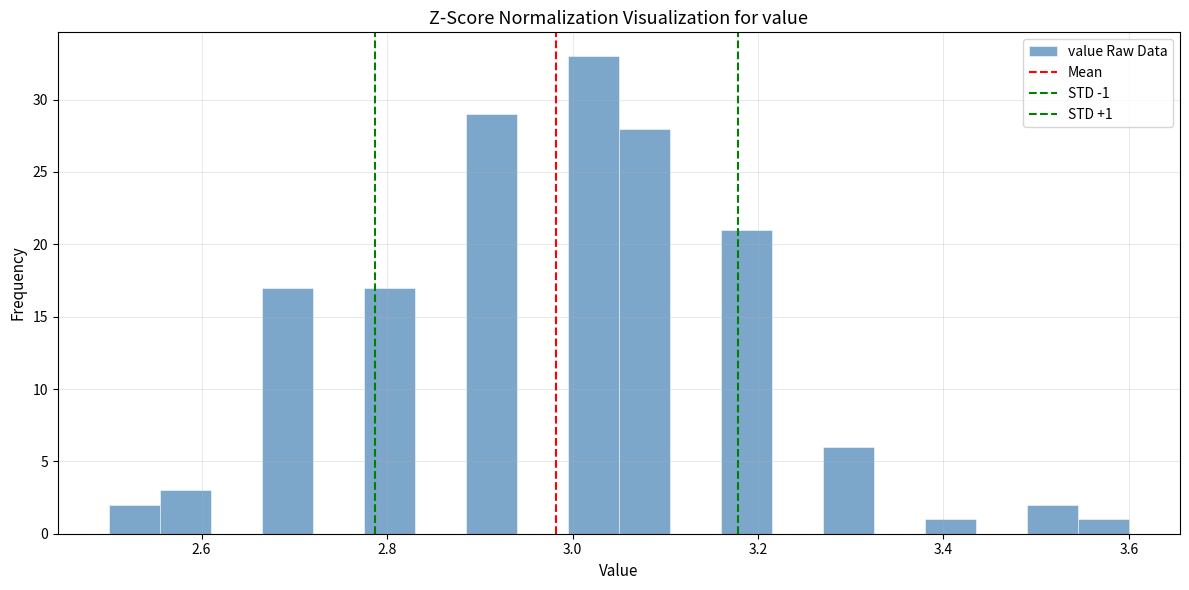

Around what value on the x-axis is the tallest bar? Give the approximate position of its centre, as read against the axis.

3.02